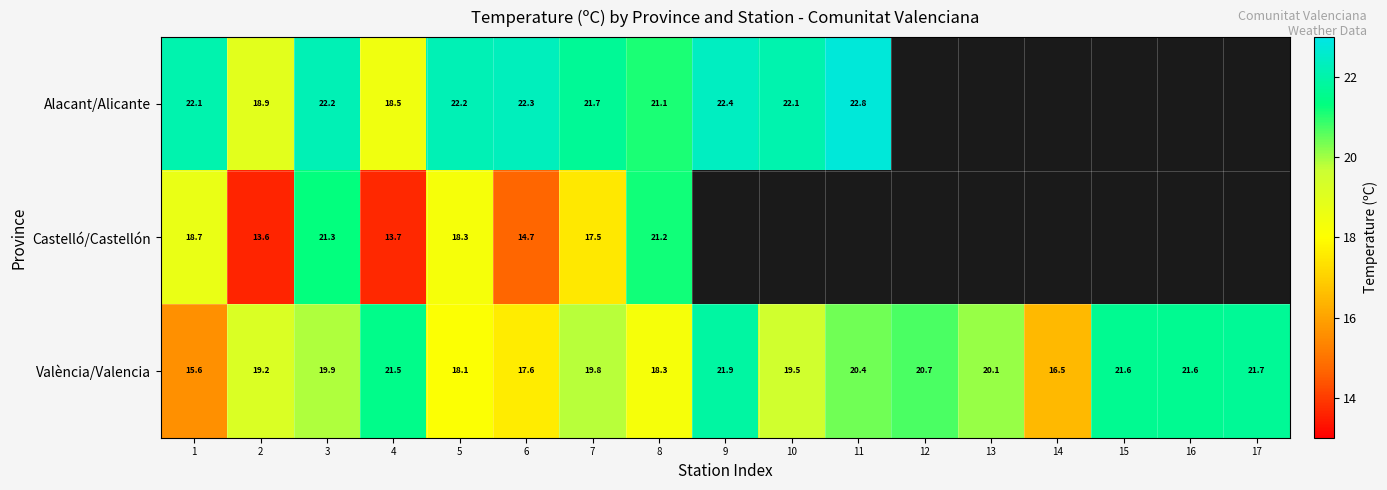

What is the difference between the València/Valencia values at 17 and 8?

3.4